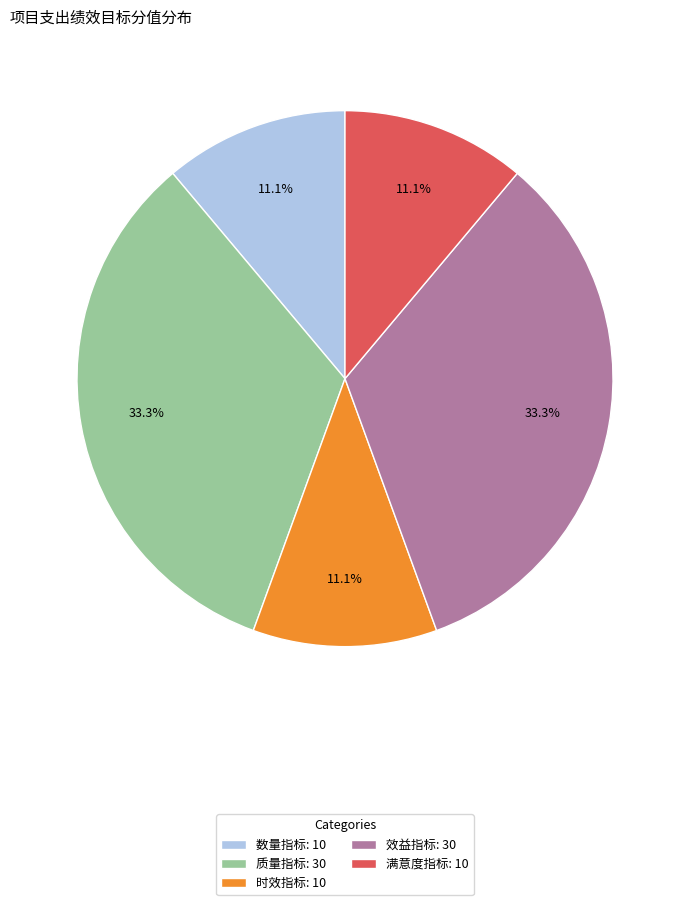

Does 满意度指标 account for over 50% of the chart?

No